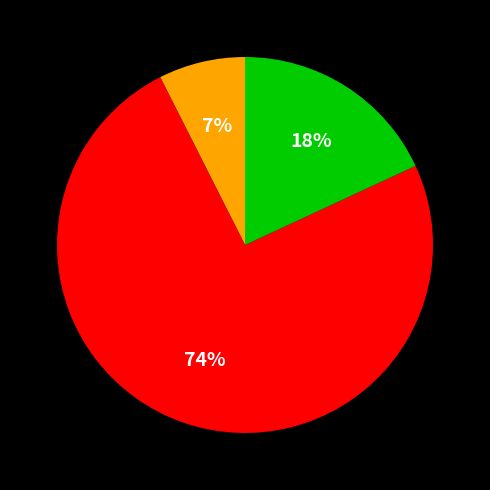

To the nearest percent, what is the average slice percentage?

33%